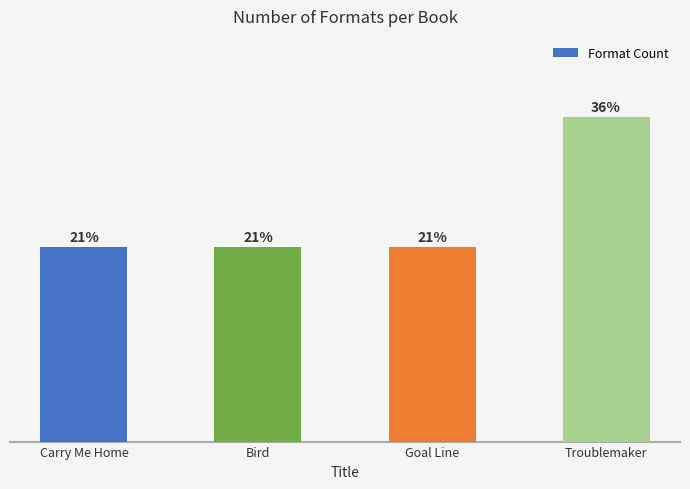

Approximately how many times larger is the value at Carry Me Home compared to Bird?

1.0